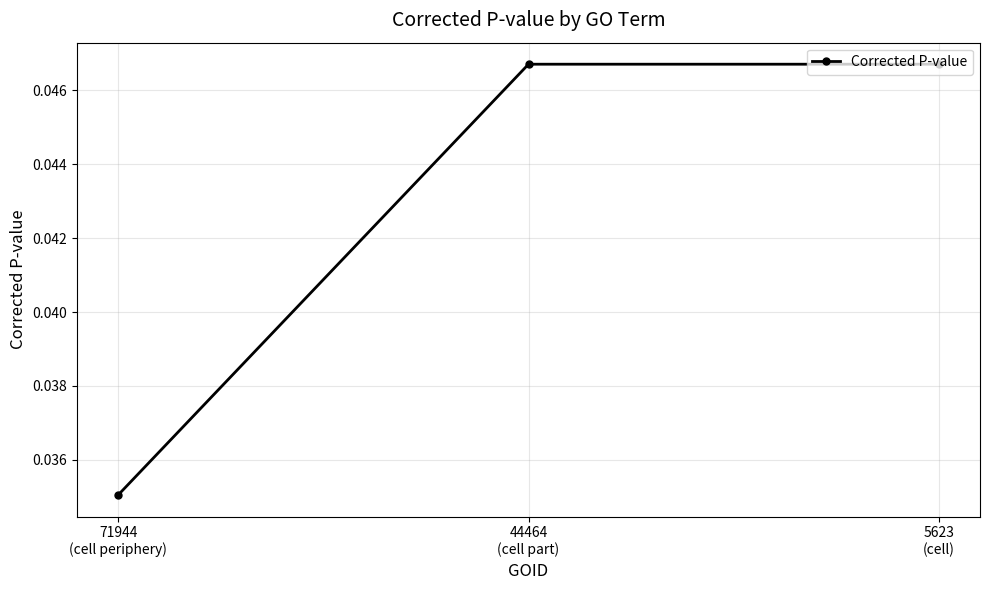

Does the chart display data point markers on the line(s)?

Yes